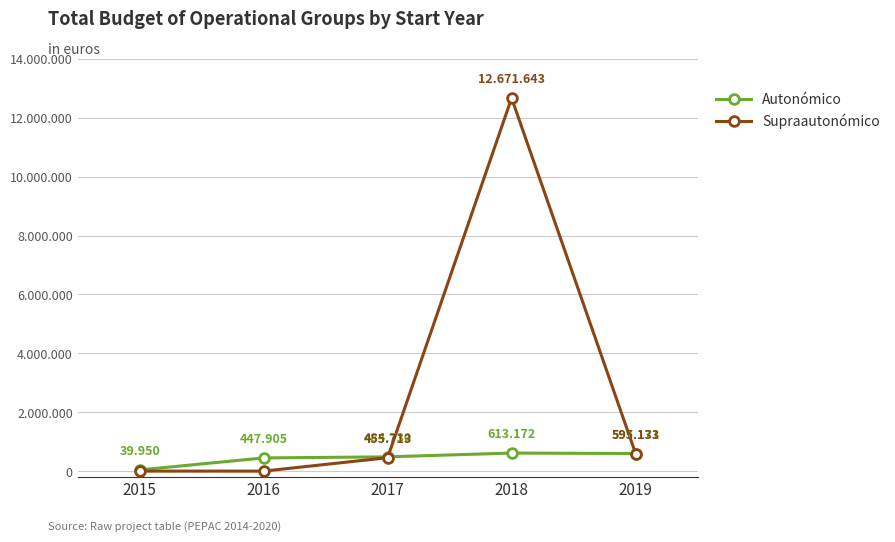

At which label does Supraautonómico first exceed 455713?

2018